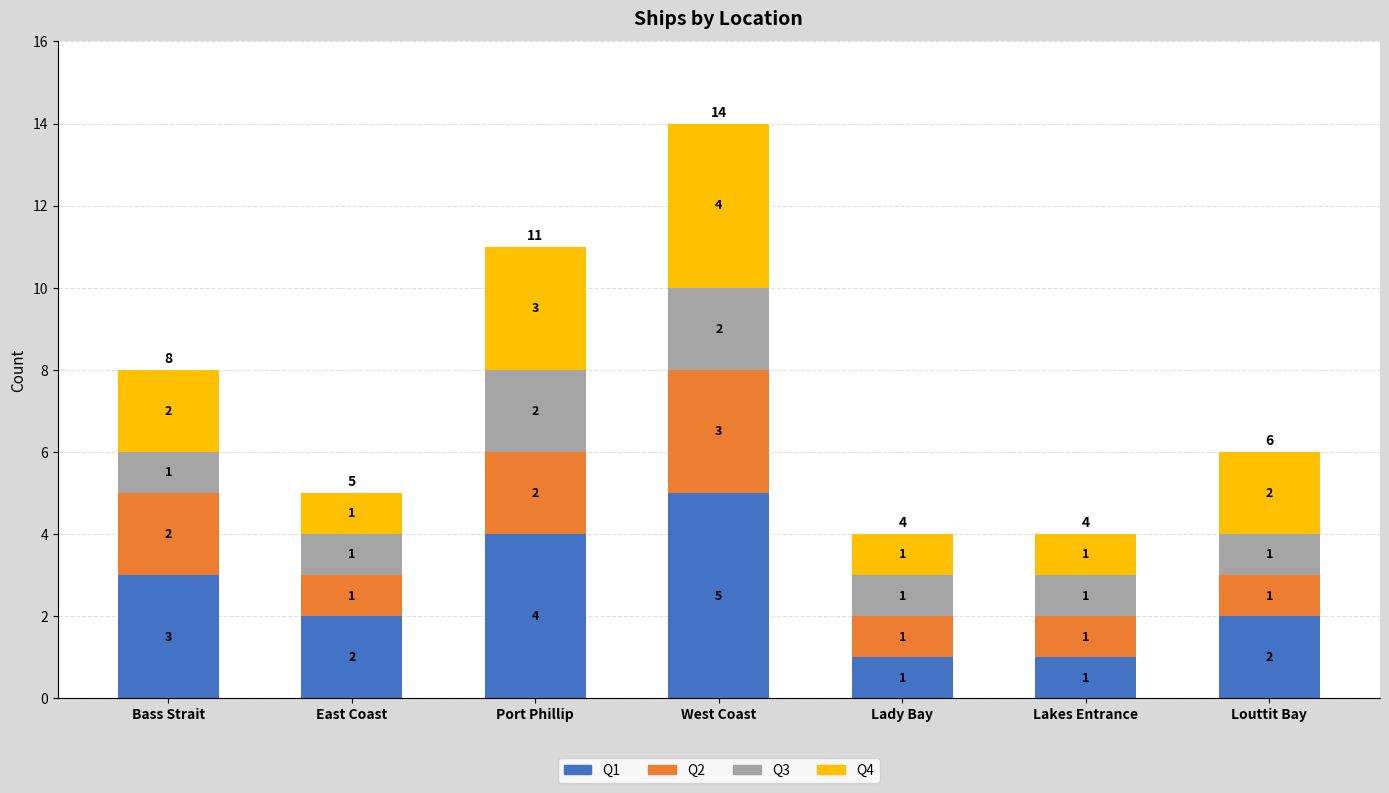

Is it true that Q1 equals 4 at Port Phillip?

True